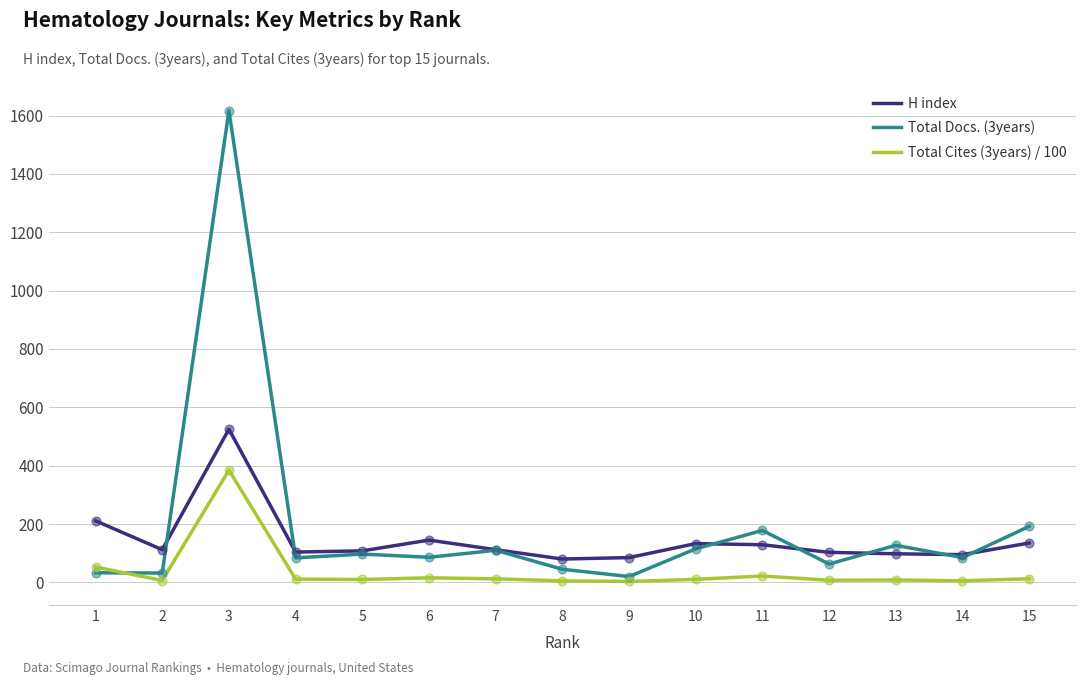

Is the value of Total Docs. (3years) at 6 greater than the value of H index at 4?

No